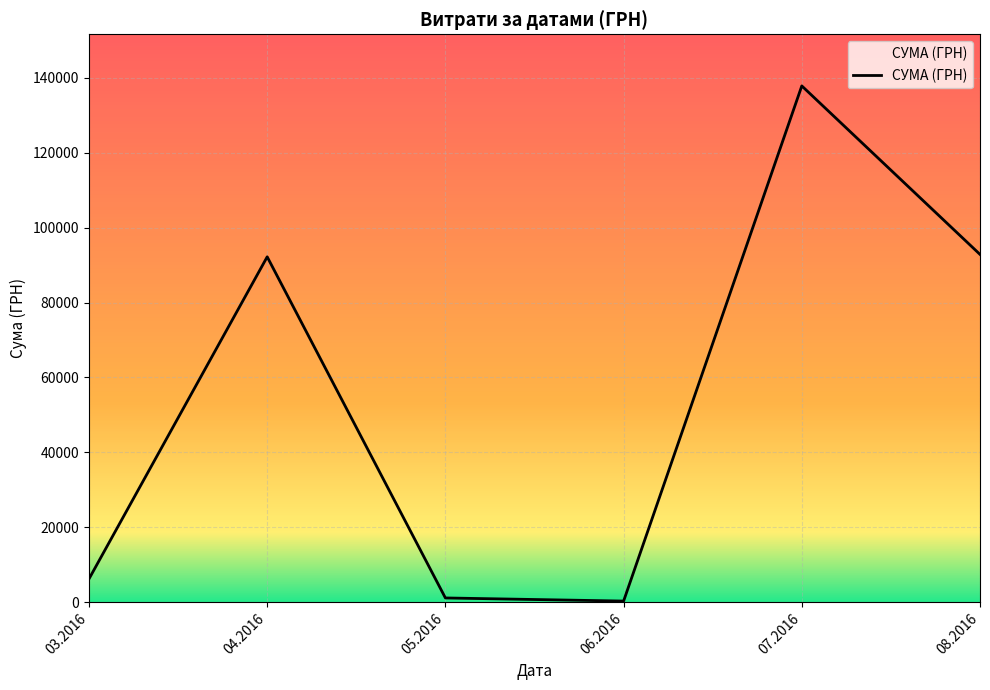

What is the difference between the second highest and second lowest values?

91722.6